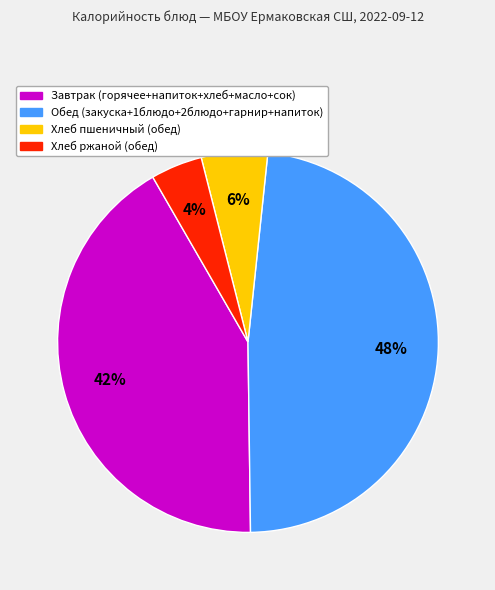

Does any single category account for the majority?

No